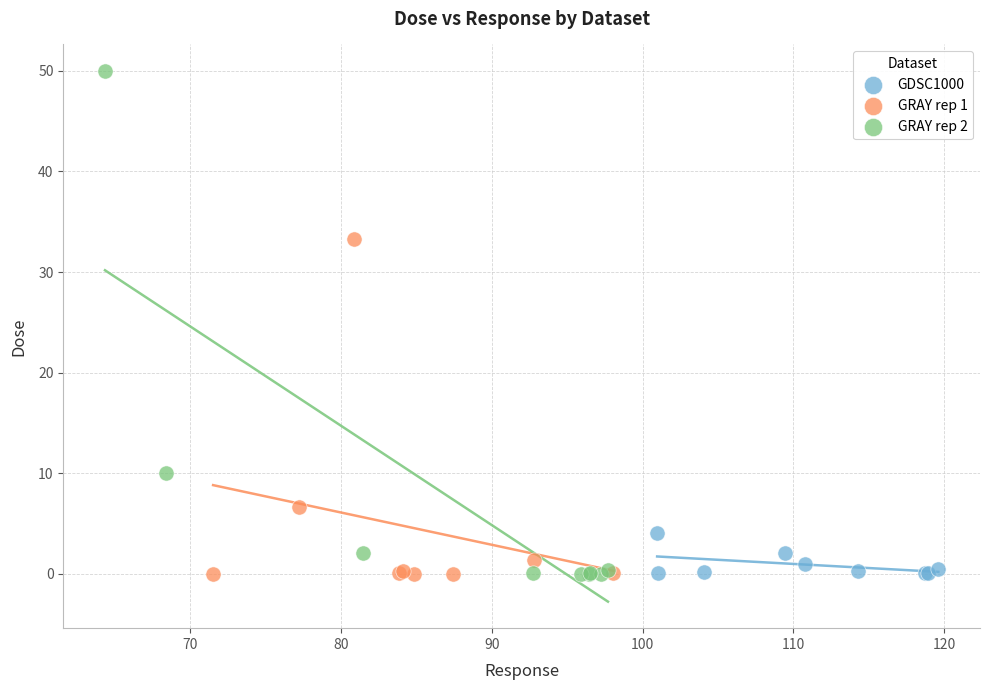

Which series reaches the maximum Y coordinate?

GRAY rep 2